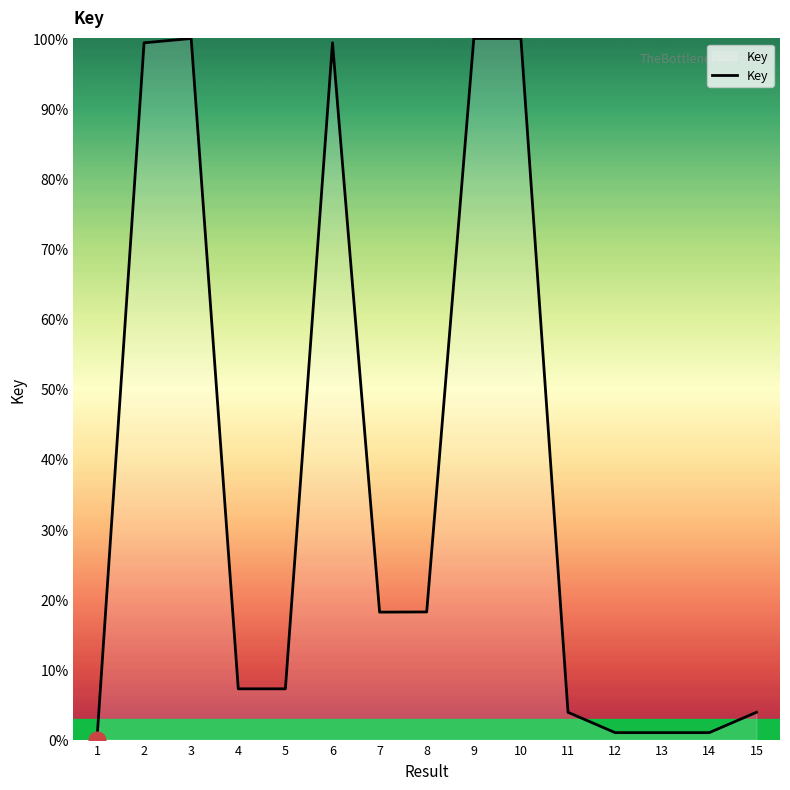

What is the sum of all values?

560.4